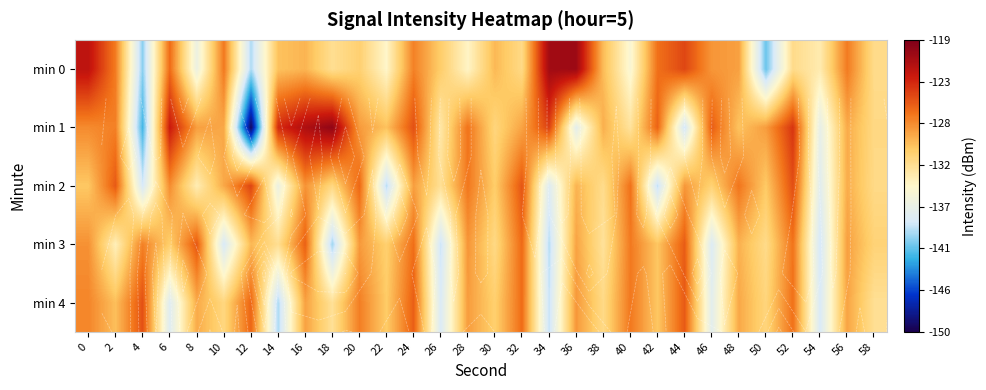

What is the sum of the min 0 values at 46 and 48?

-257.1